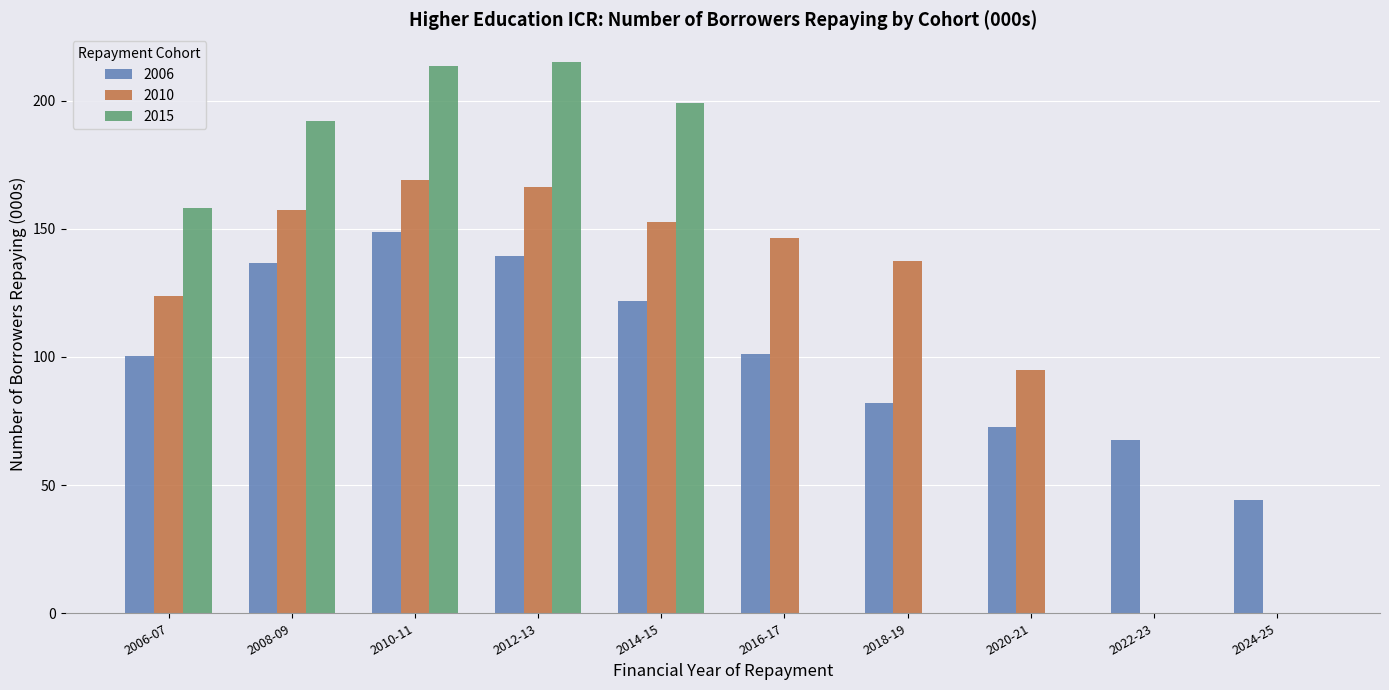

Does the chart contain stacked bars?

No